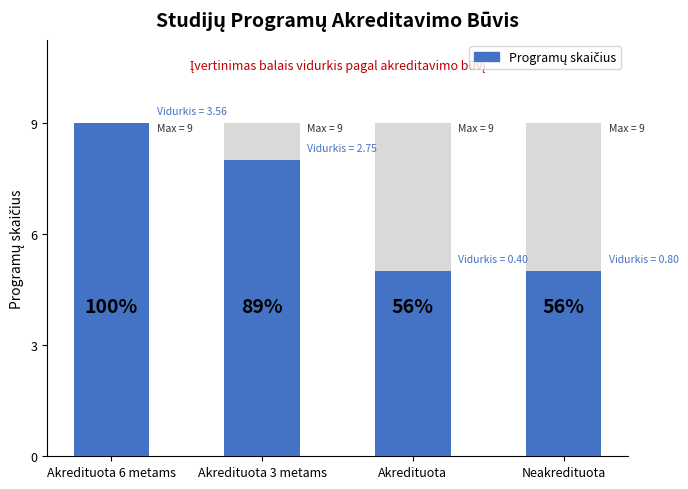

List the labels in order of value, largest first.

Akredituota 6 metams, Akredituota 3 metams, Akredituota, Neakredituota